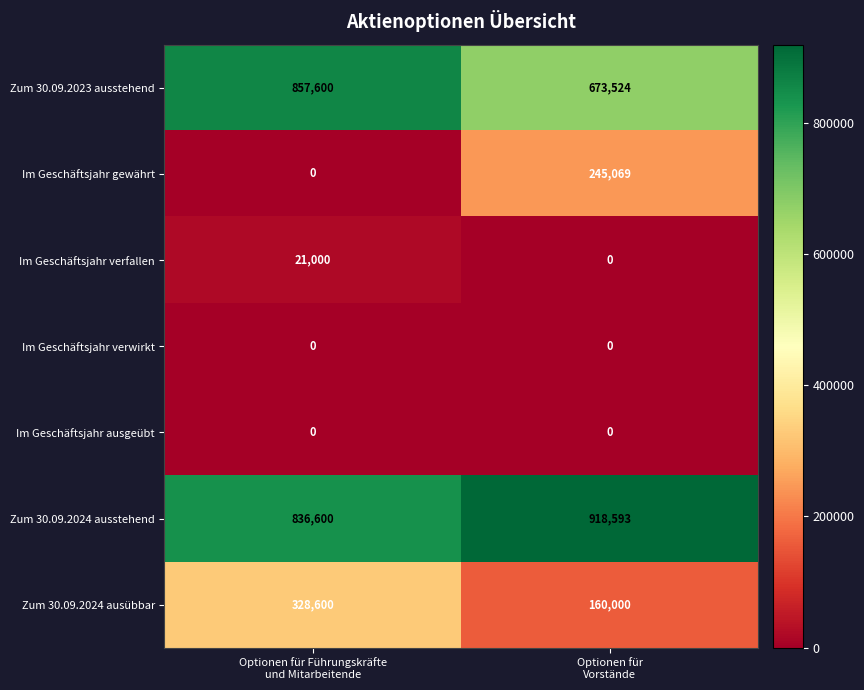

At which category is the sum across all series the highest?

Optionen für Führungskräfte
und Mitarbeitende